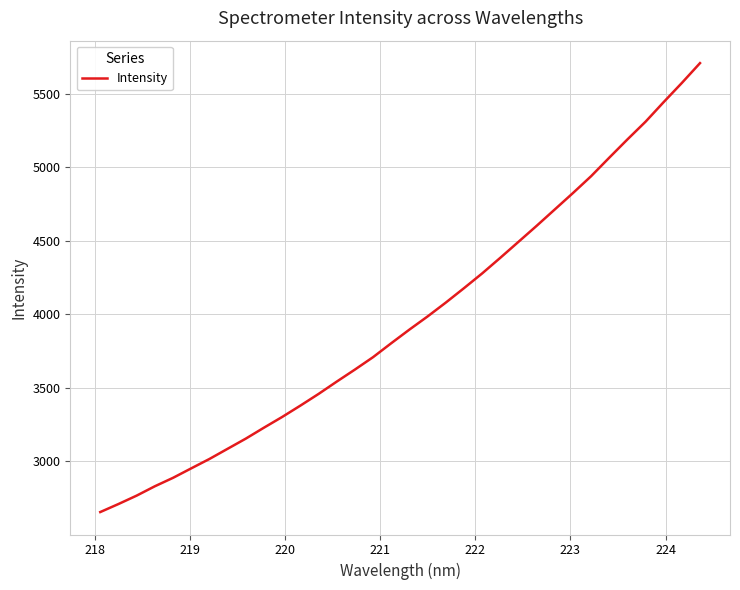

What is the difference between the maximum and minimum values?

3051.9